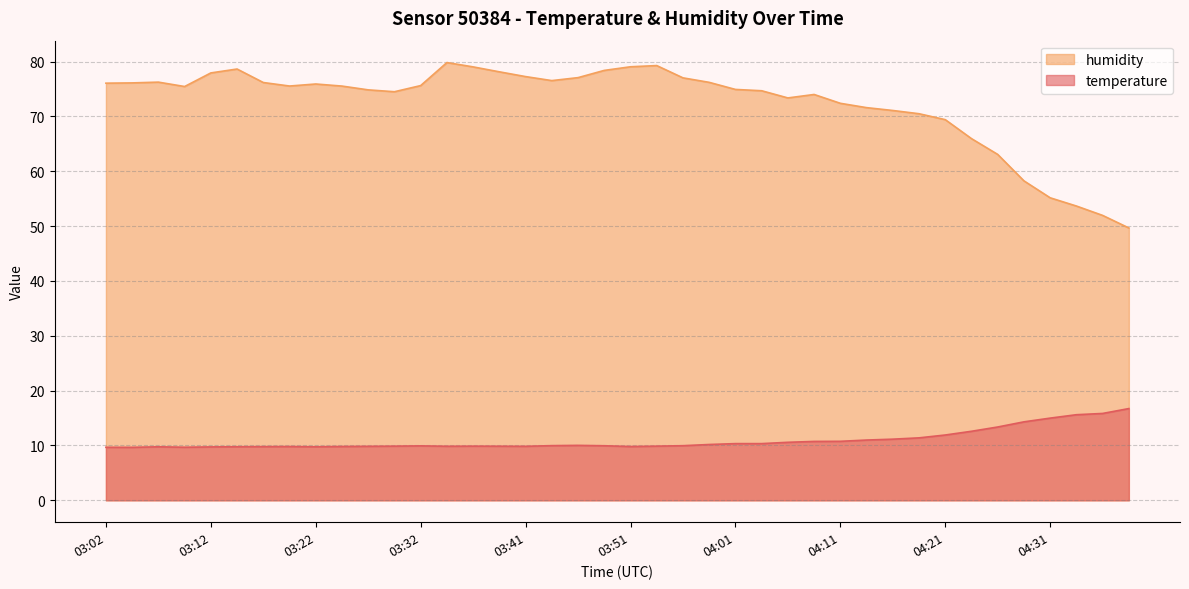

Does the chart display data point markers on the line(s)?

No